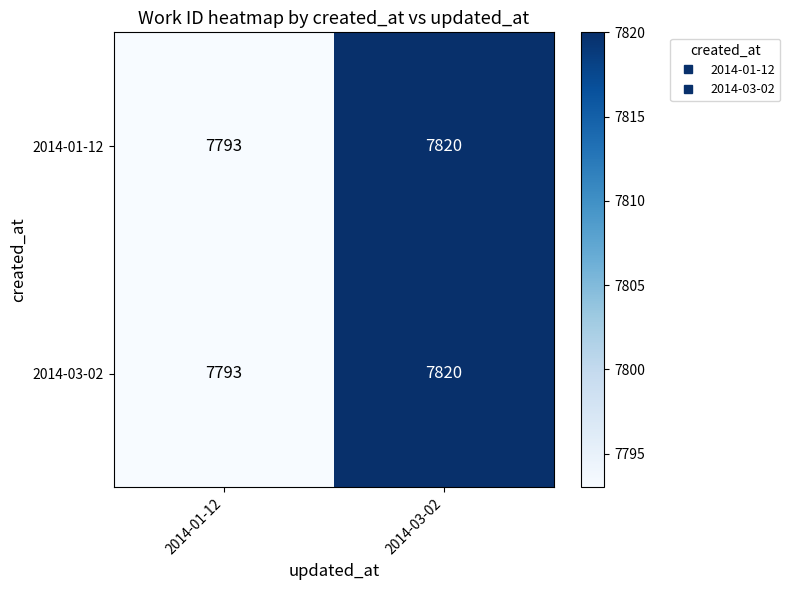

What is the total value across all series at 2014-03-02?

15640